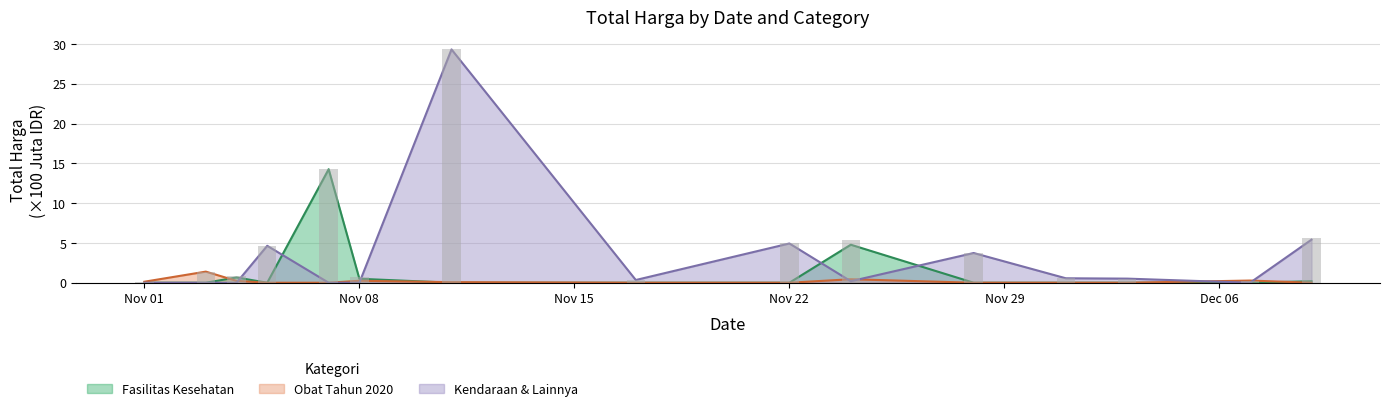

How many groups of bars are there?

15